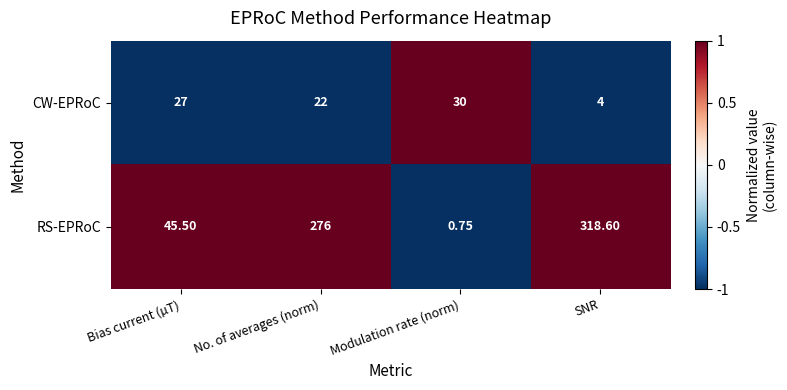

How many data points does each series have?

4